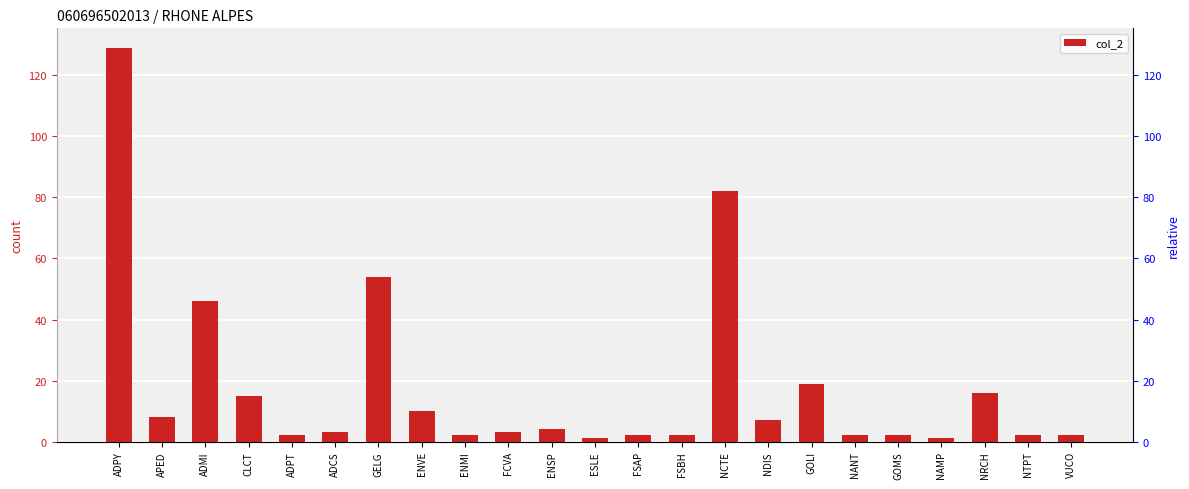

Which has a higher value, GELG or NDIS?

GELG